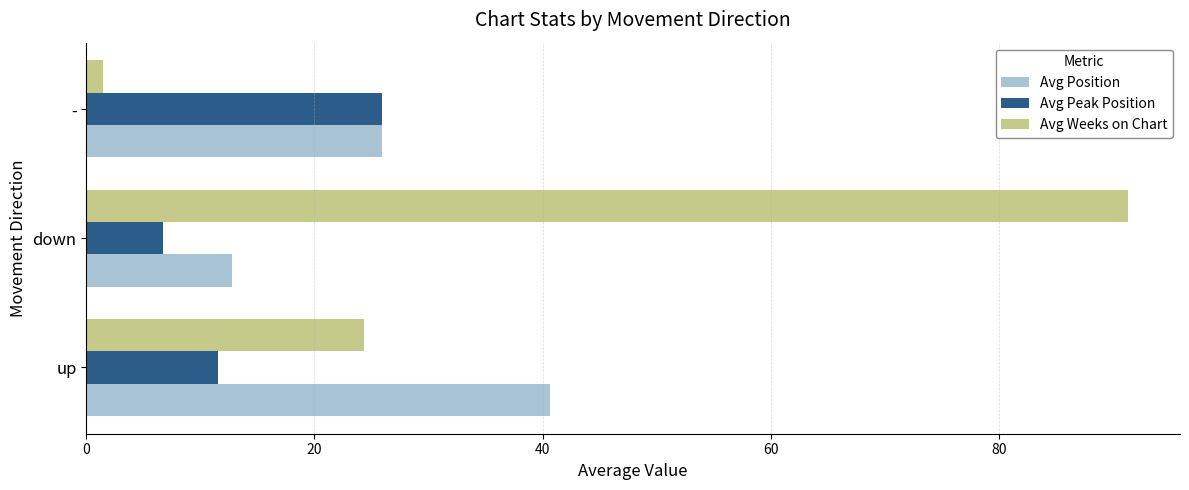

List the labels in order of Avg Weeks on Chart value, largest first.

down, up, -